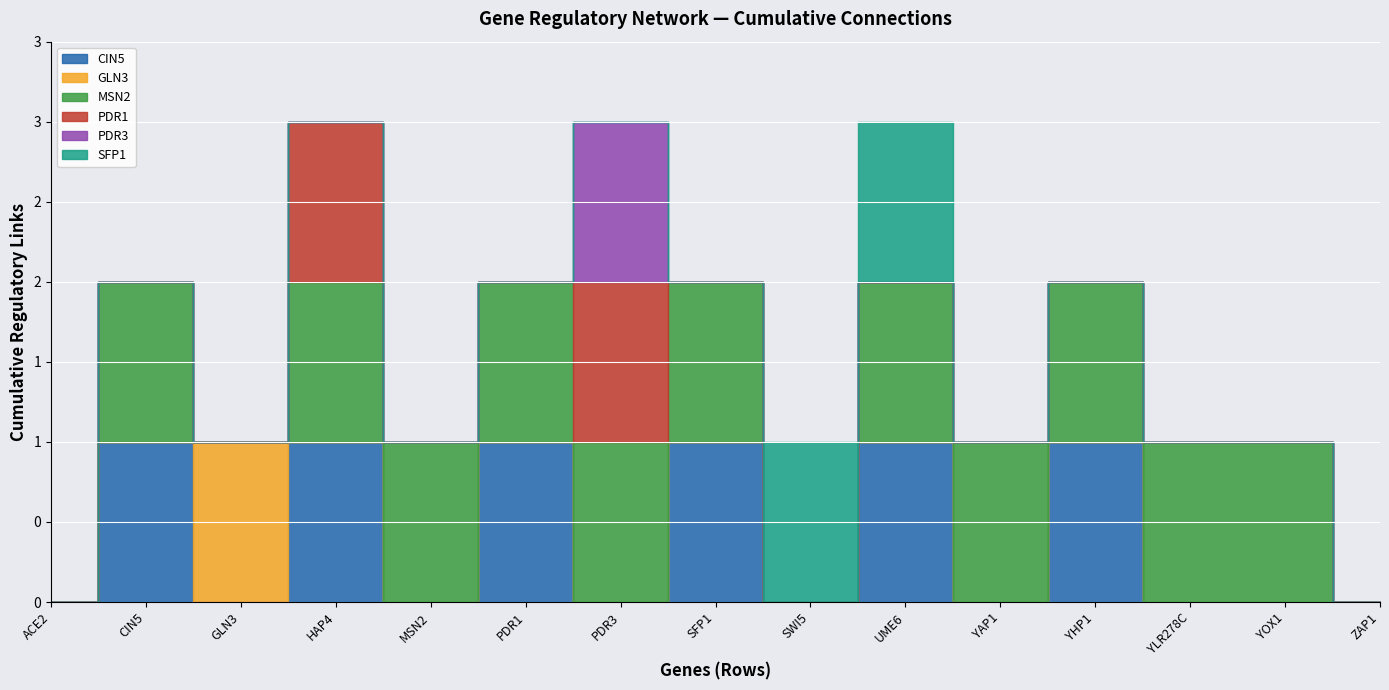

Which series has the largest total across all categories?

MSN2